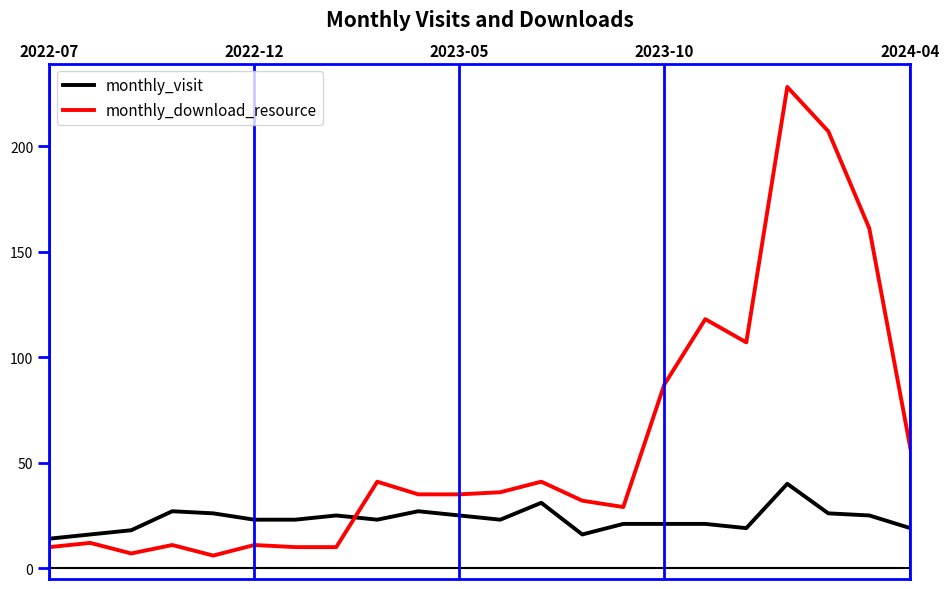

Which series has the widest spread of values?

monthly_download_resource